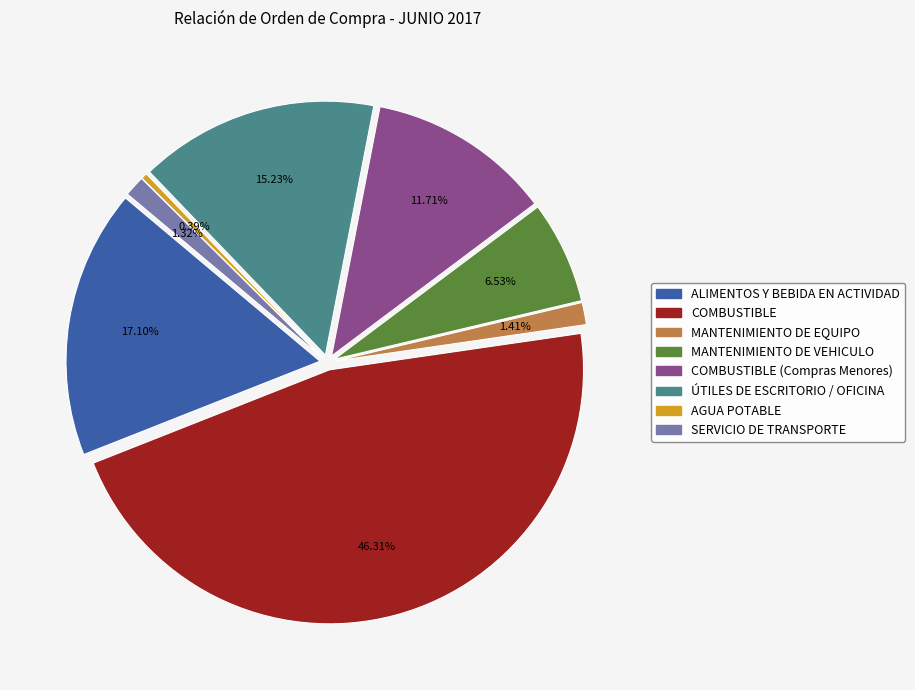

True or false: SERVICIO DE TRANSPORTE accounts for 1% of the total.

True